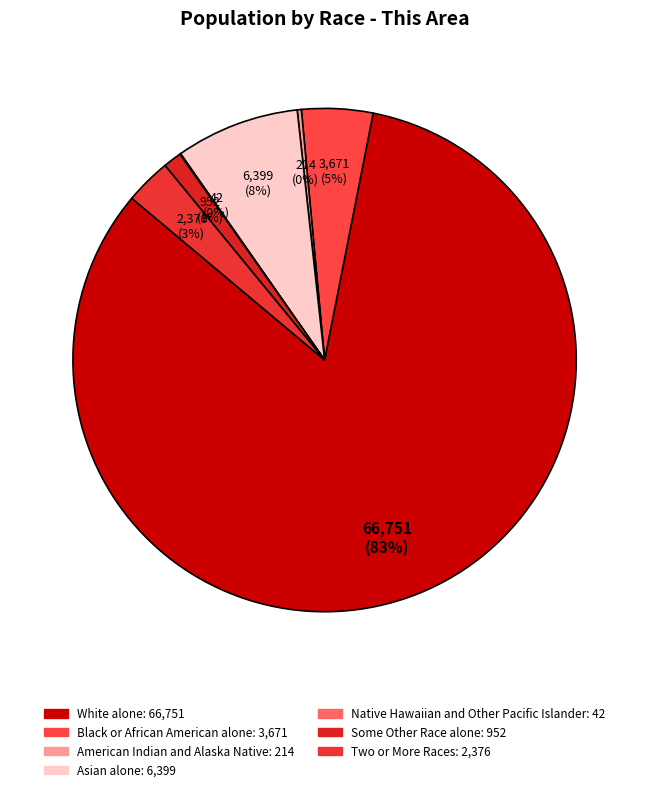

True or false: Asian alone accounts for 21% of the total.

False